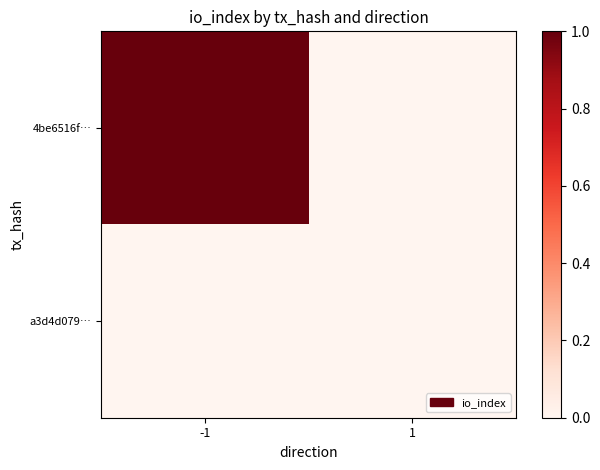

Between -1 and 1, which series saw the biggest shift?

4be6516f…